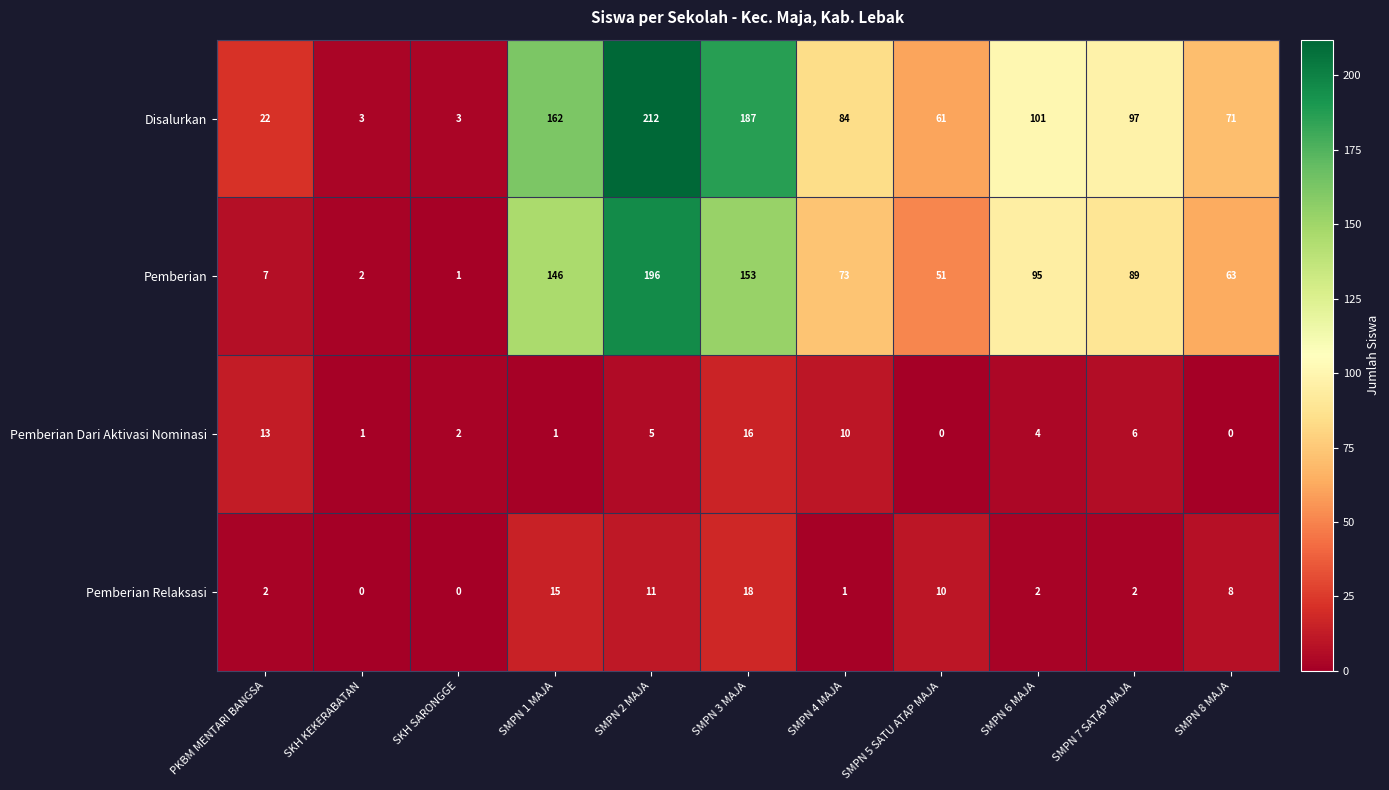

What is the average value of the Pemberian Dari Aktivasi Nominasi series?

5